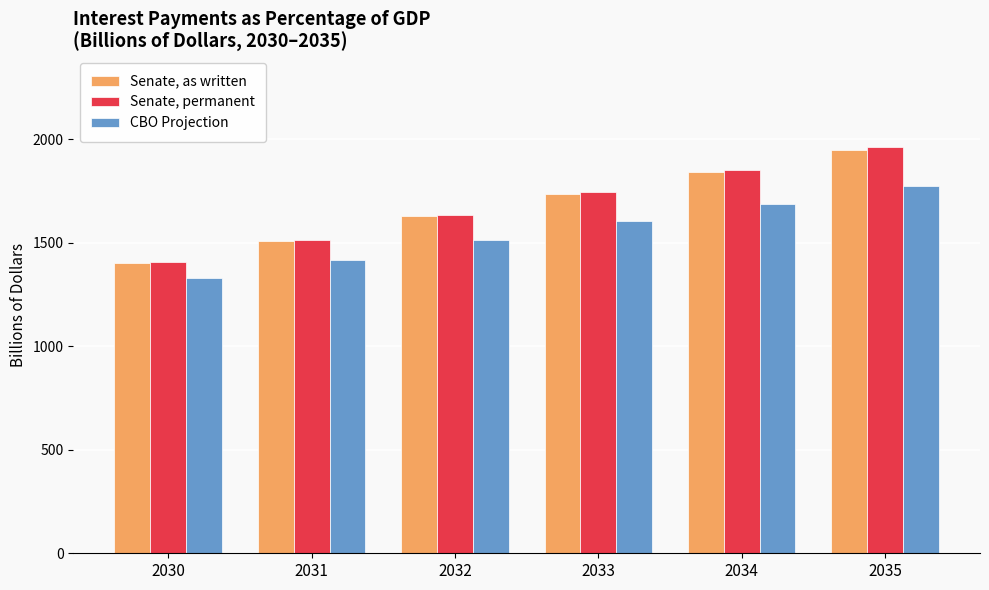

Does the chart contain any negative values?

No